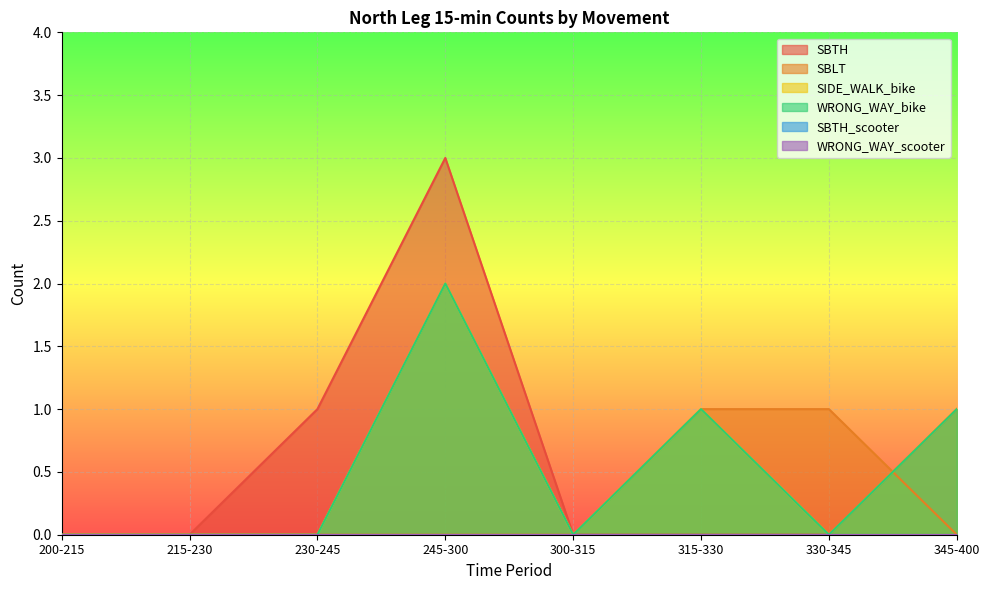

How many lines are shown in the chart?

6